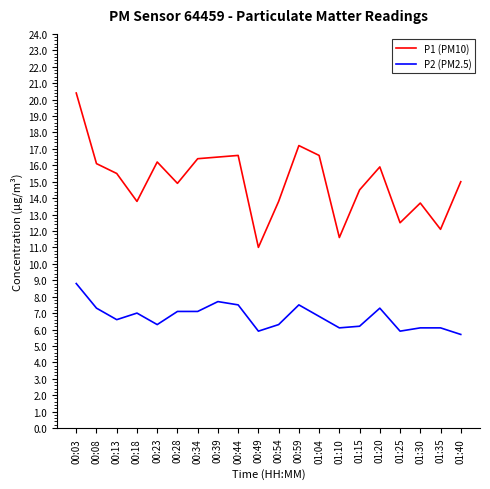

What is the average value of the P1 (PM10) series?

15.0